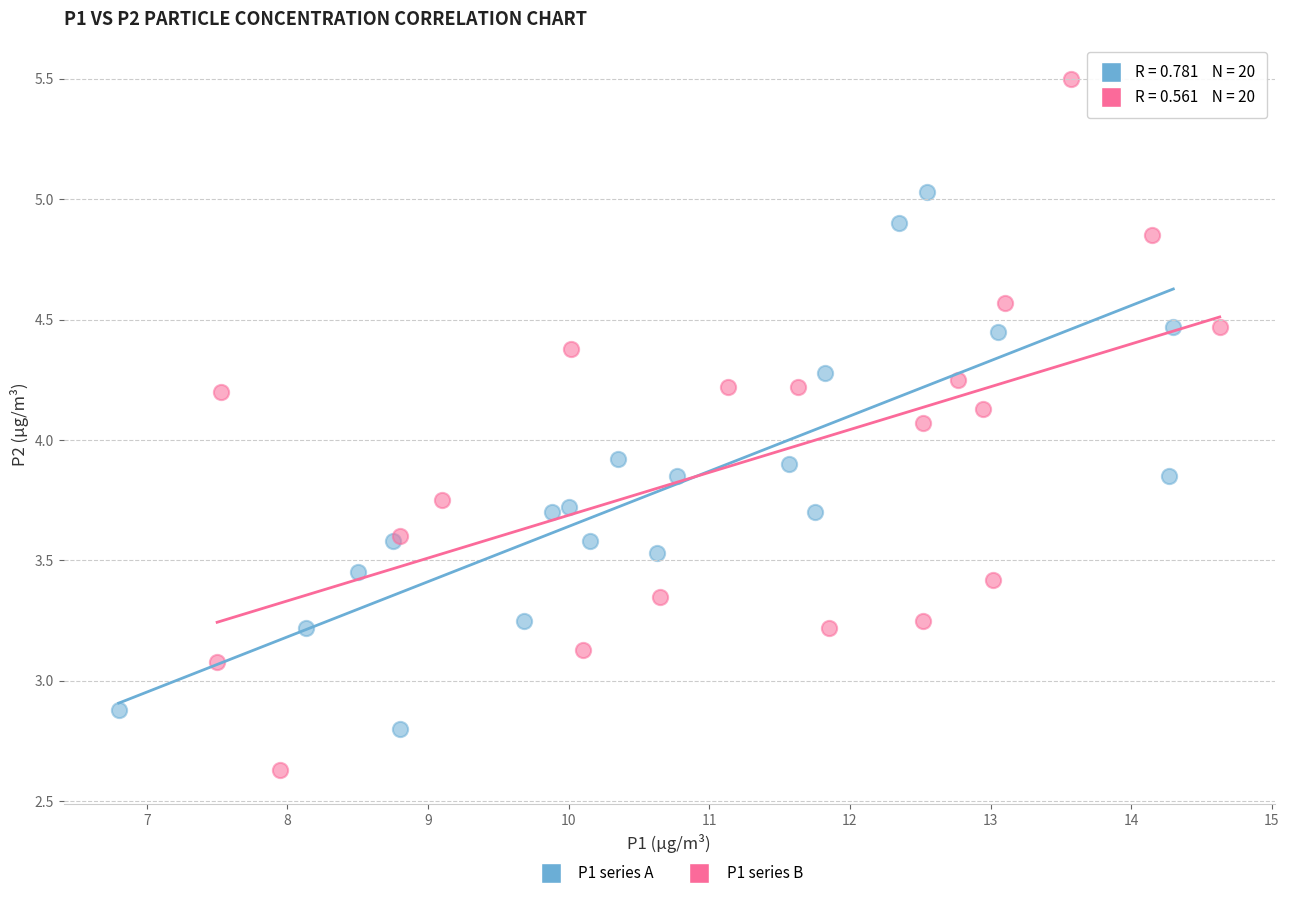

Which series reaches the maximum Y coordinate?

P1 series B